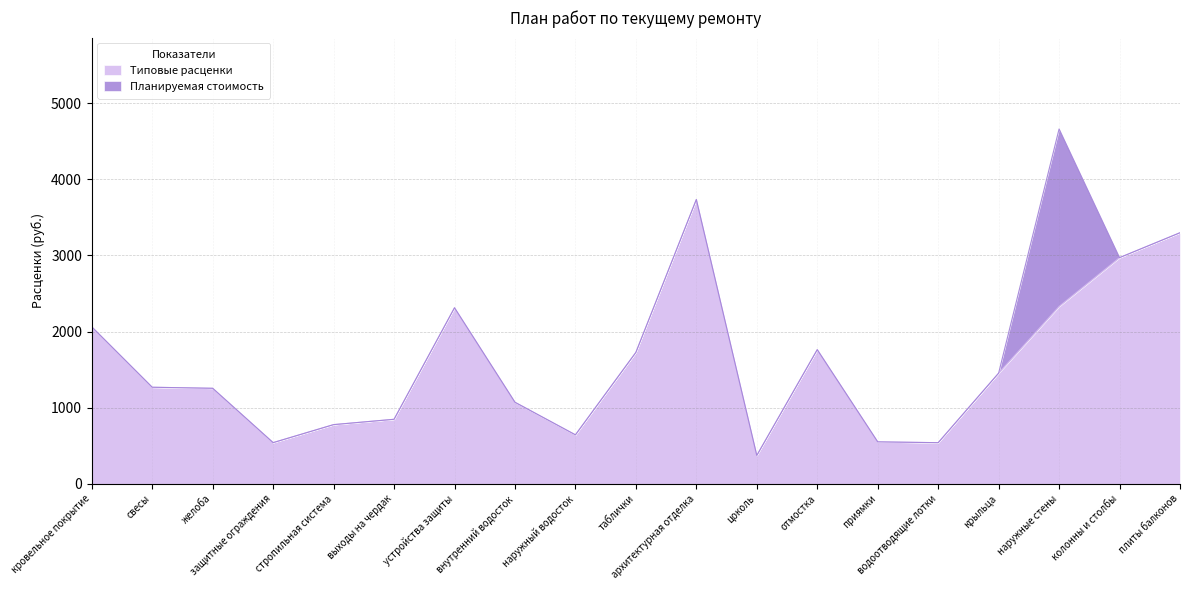

Does the chart have visible grid lines?

Yes